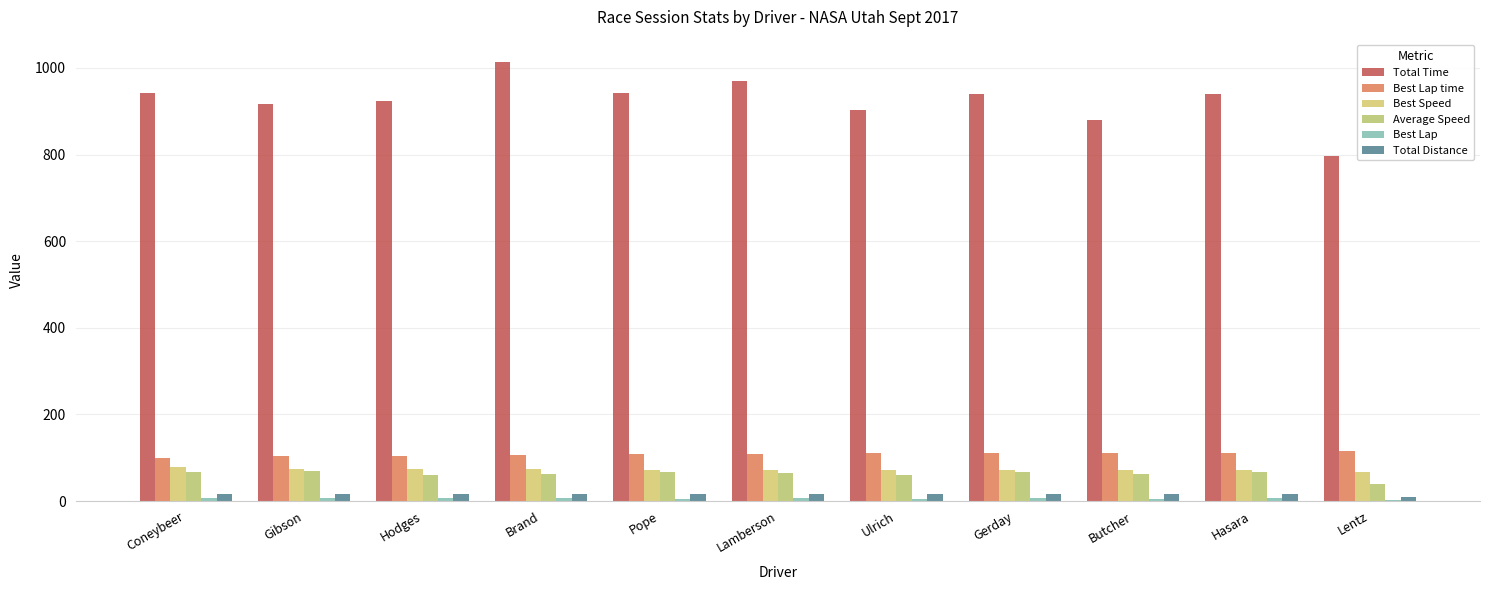

Which series has the widest spread of values?

Total Time